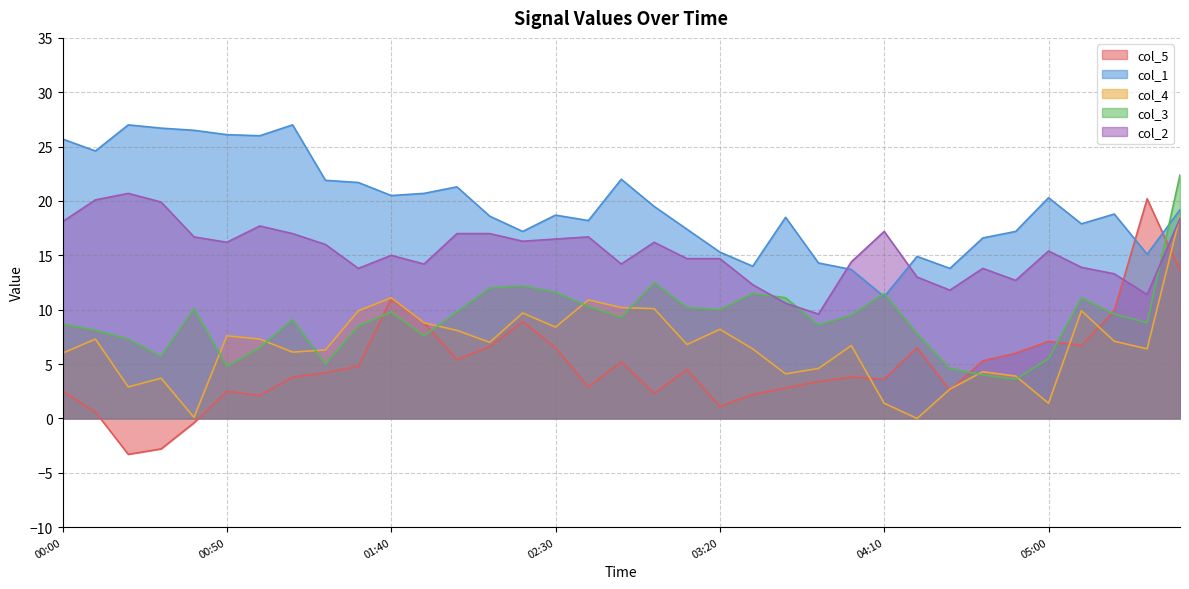

At which category is the sum across all series the highest?

06:20